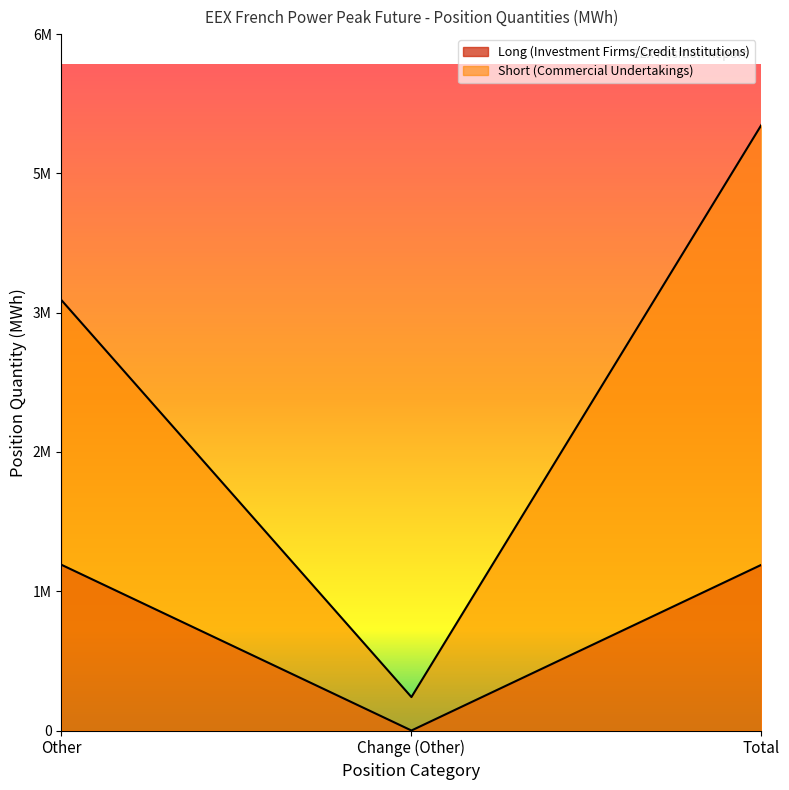

Is the value of Long (Investment Firms/Credit Institutions) at Other greater than the value of Short (Commercial Undertakings) at Other?

No